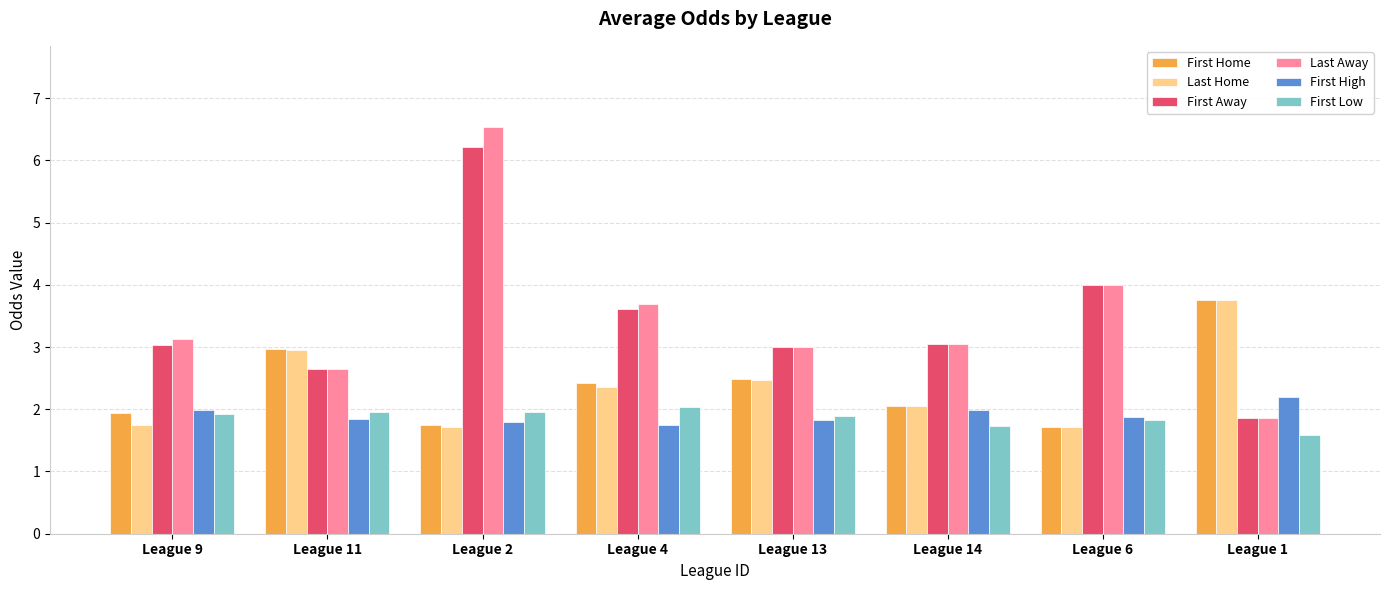

Is it true that Last Away equals 1.9 at League 1?

True